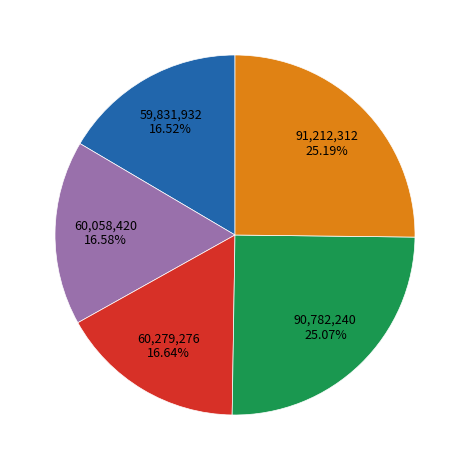

Does any single category account for the majority?

No